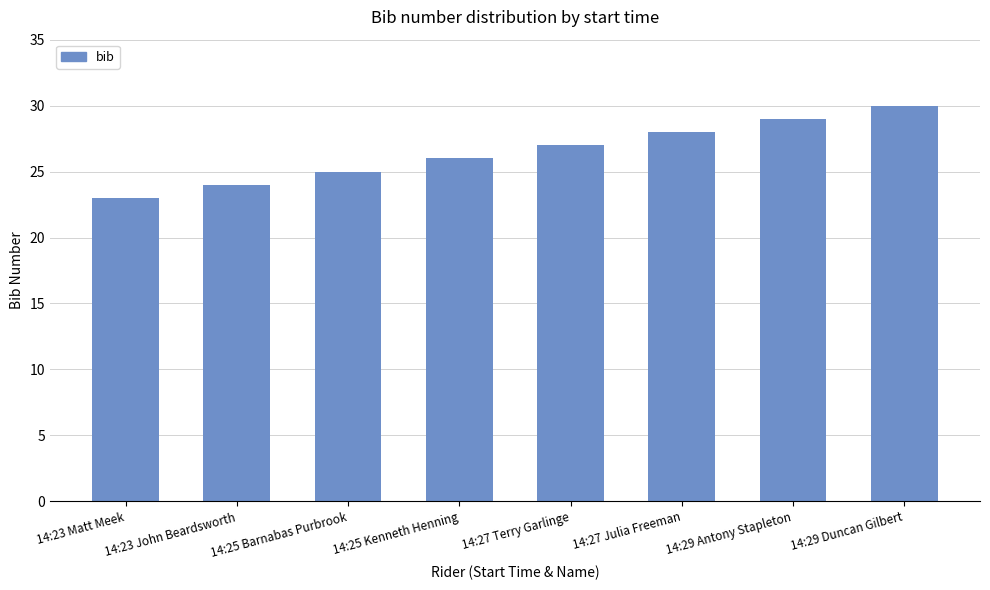

What is the difference between the second highest and minimum values?

6